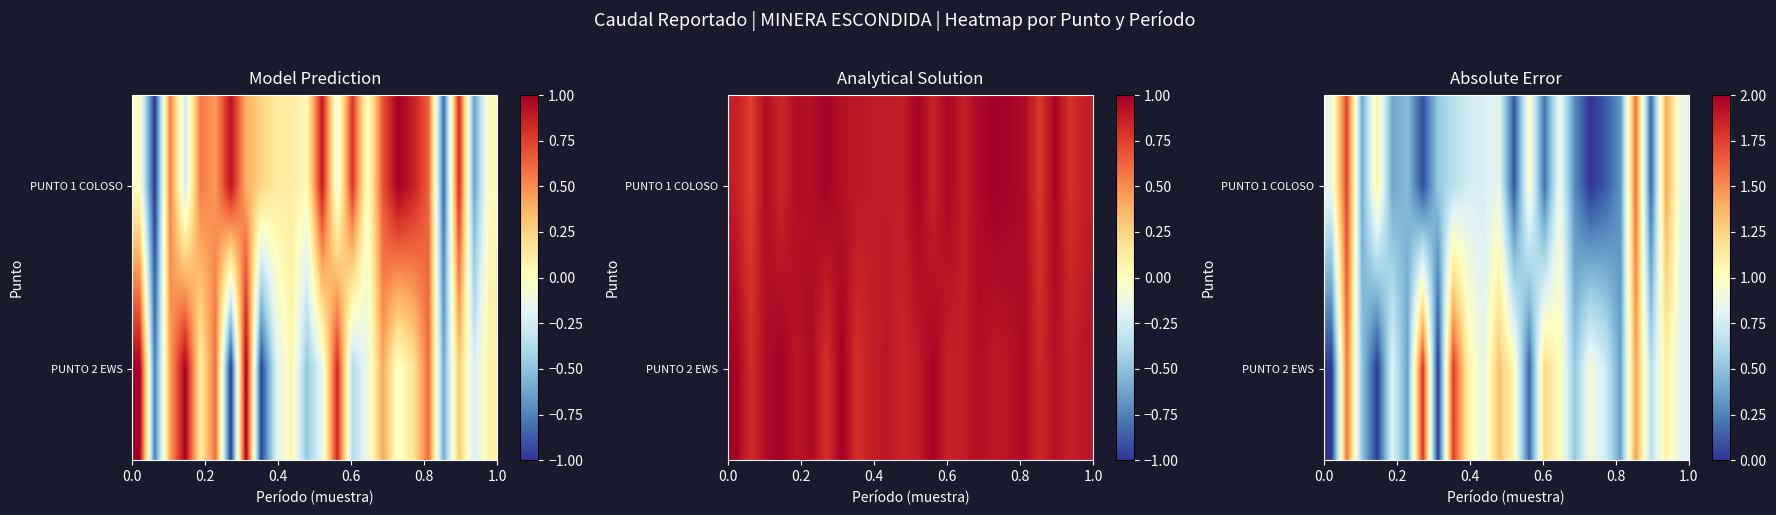

At how many categories does at least one series exceed 1?

11